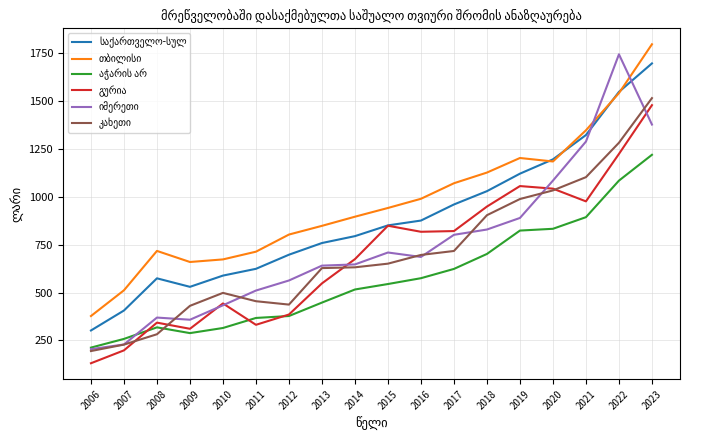

At which category does the chart reach its peak across all series?

2023